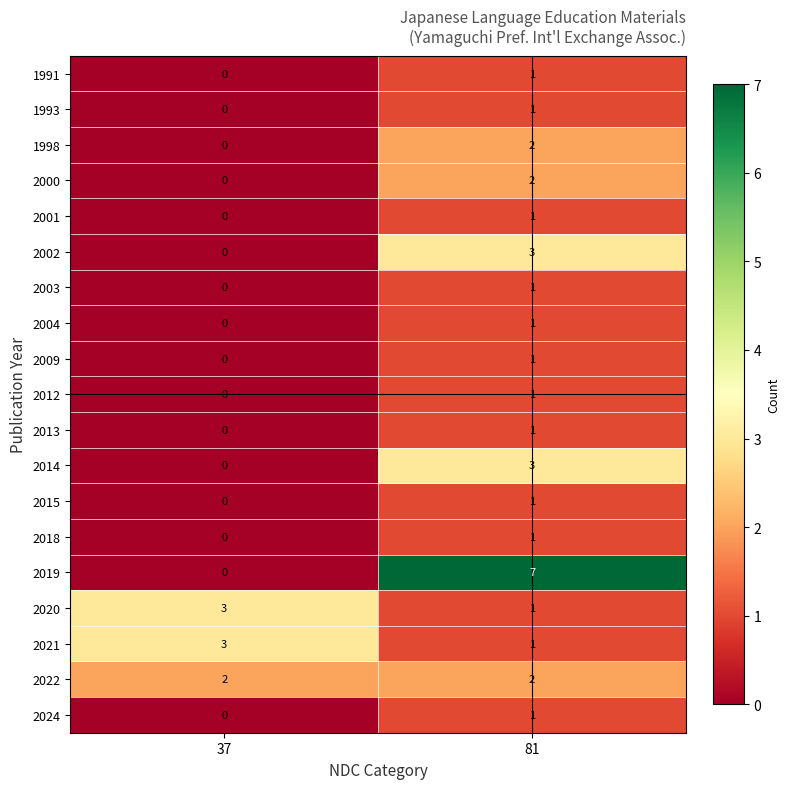

How many data points does each series have?

2